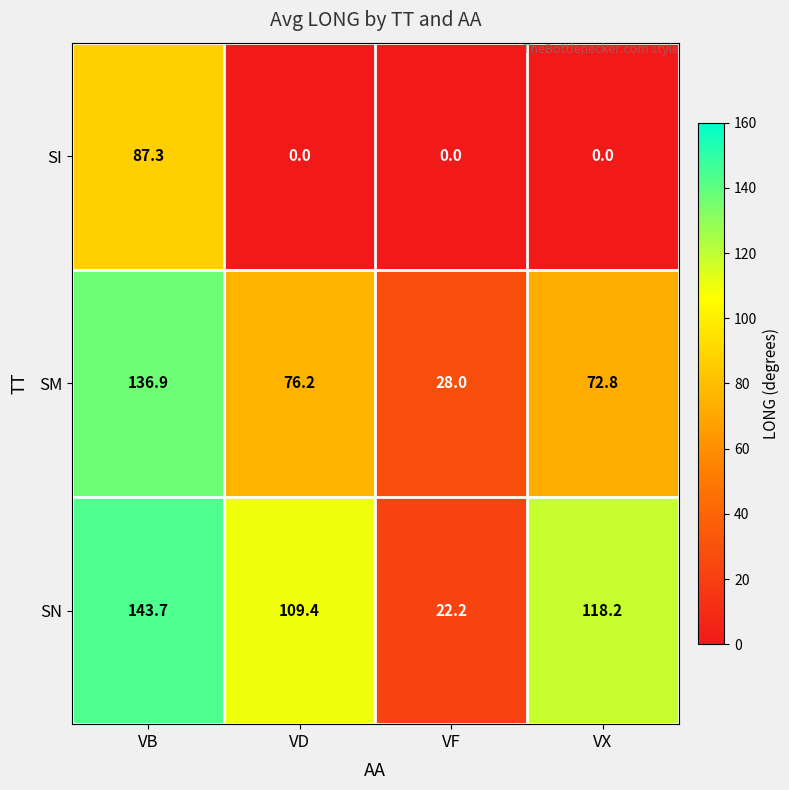

List the series in order of their overall mean, highest first.

SN, SM, SI